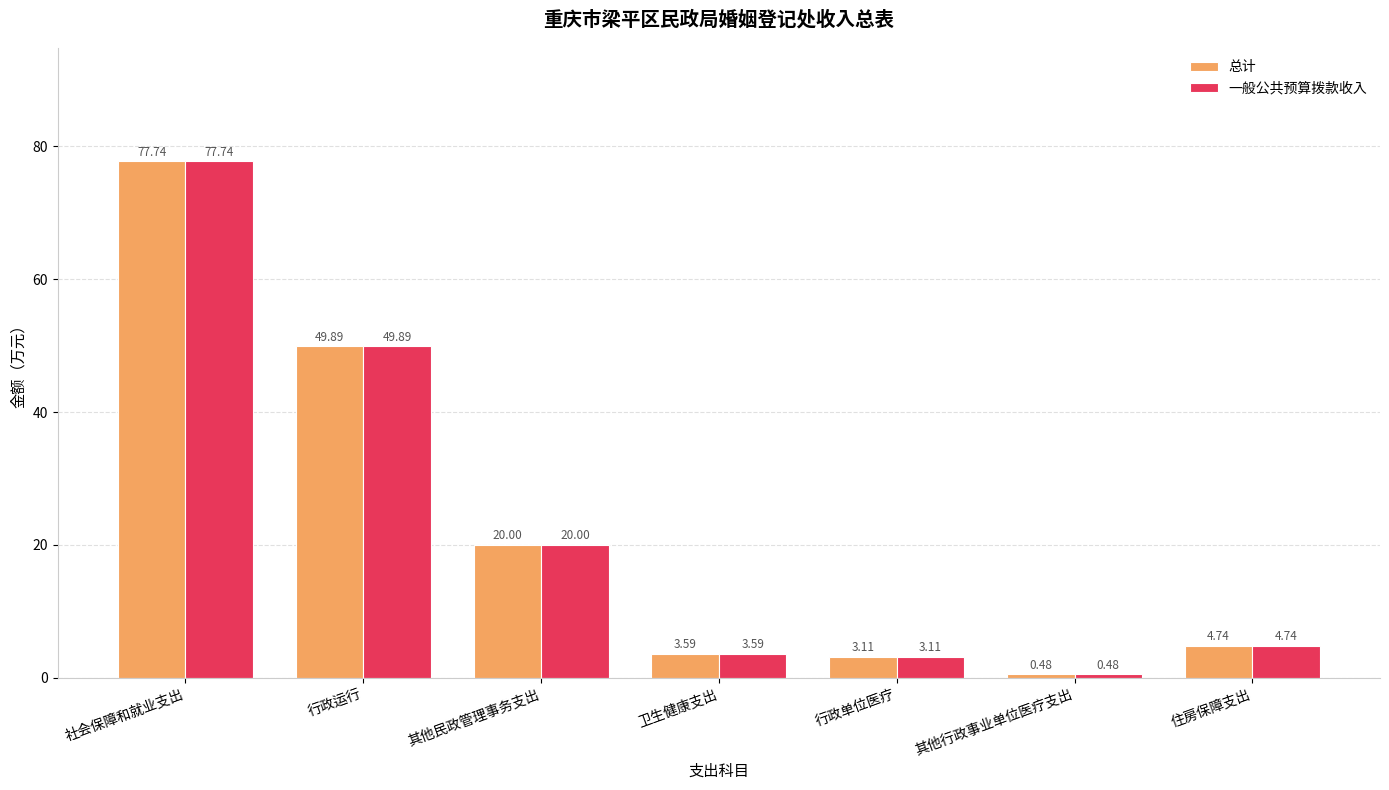

At which category is the sum across all series the highest?

社会保障和就业支出